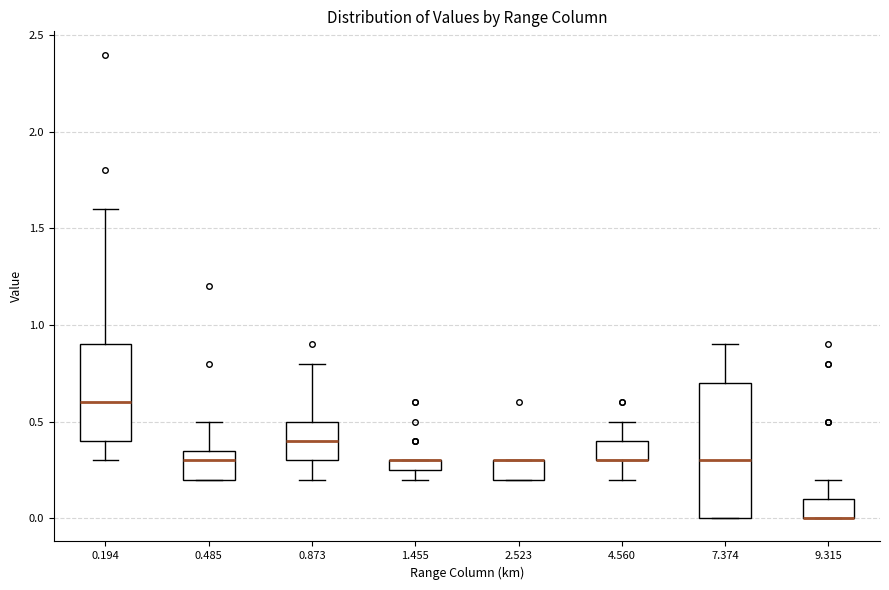

Comparing the boxes themselves (not the whiskers), which one is the tallest?

7.374